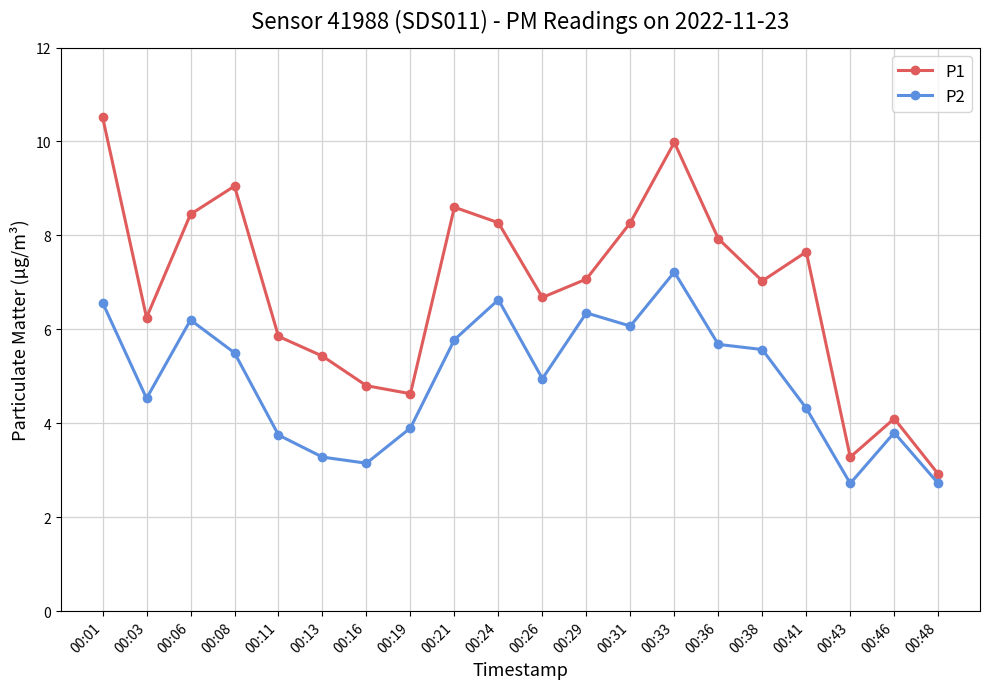

What is the value of the P2 point at the 1st from the left?

6.6